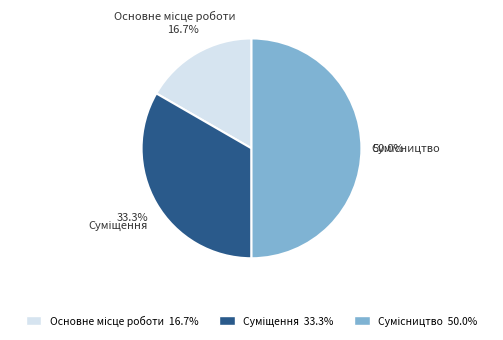

What is the change in value from Основне місце роботи to Сумісництво?

+2